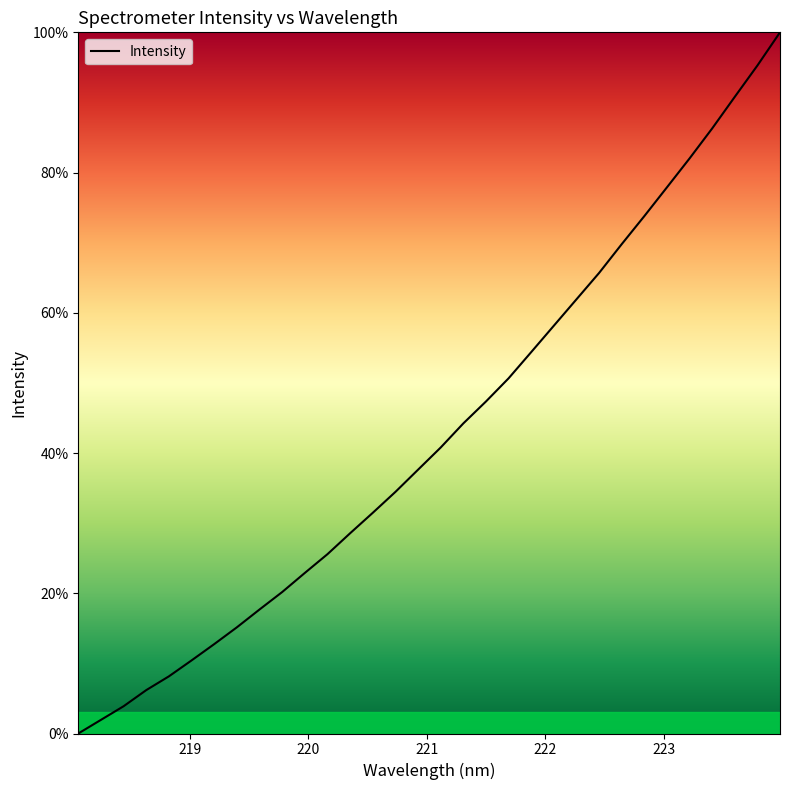

What is the difference between the maximum and minimum values?

100.0